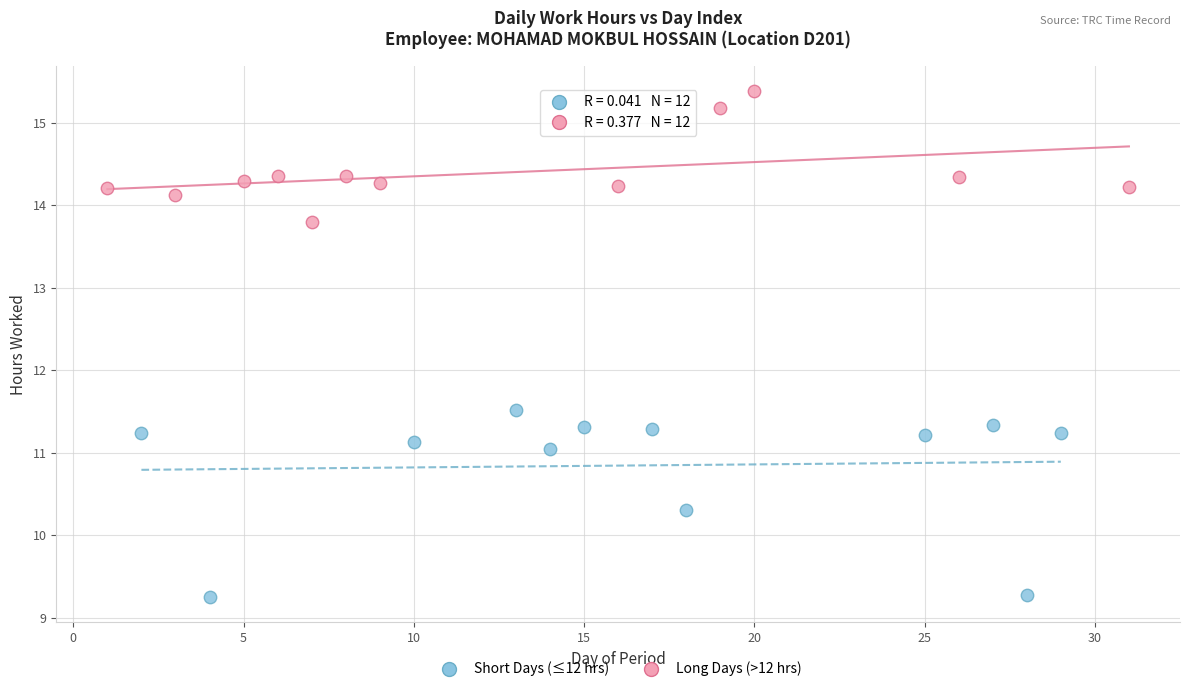

Which series contains the lowest Y value?

Short Days (≤12 hrs)